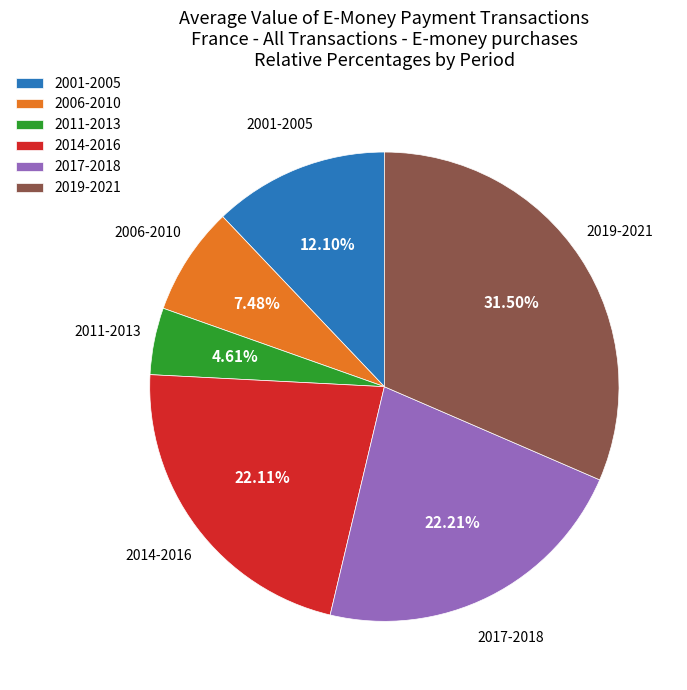

Is the sum of 2011-2013 and 2006-2010 greater than half?

No